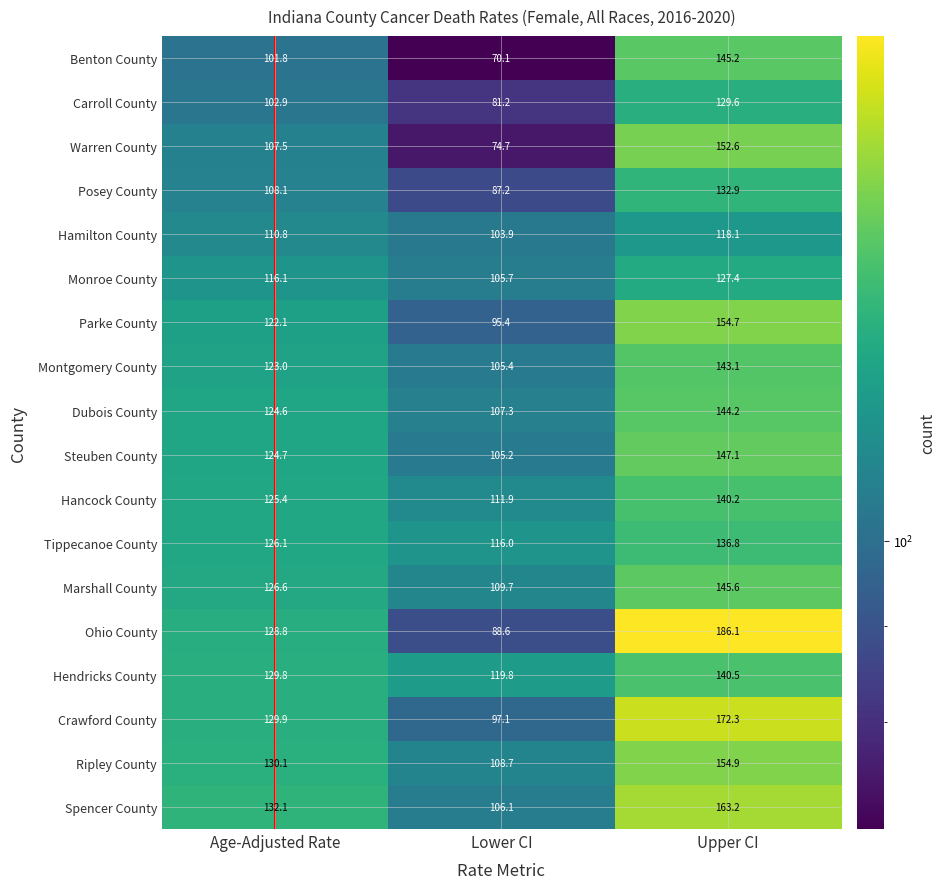

At which category is the sum across all series the highest?

Upper CI